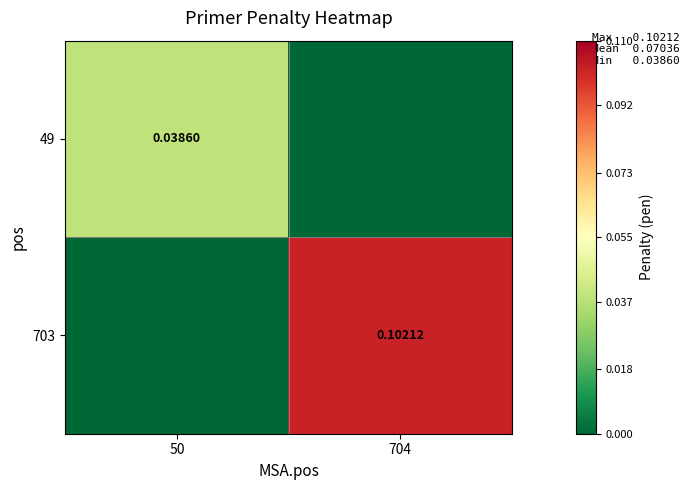

Which series has the largest total across all categories?

703